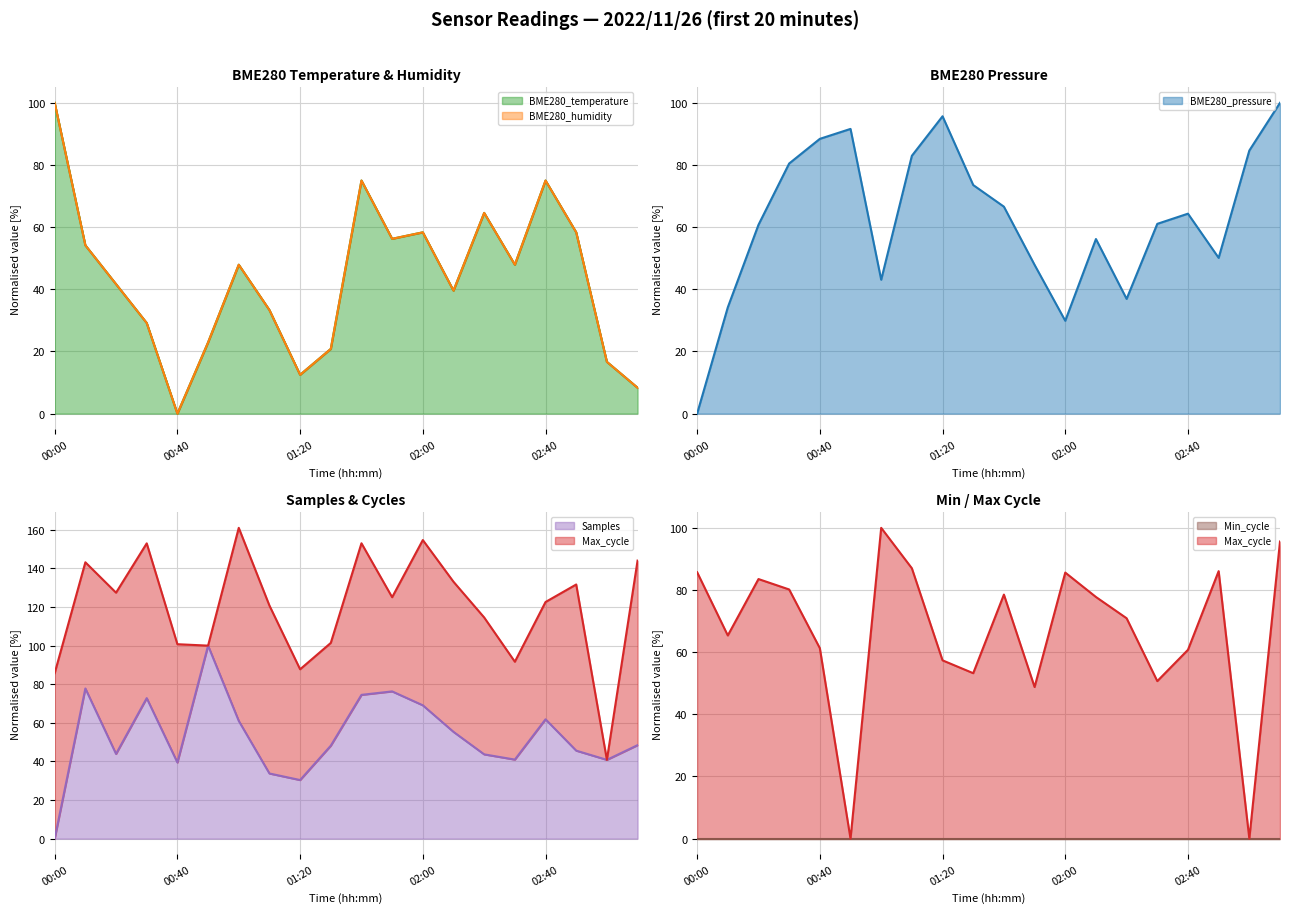

True or false: Samples_norm has more than 2 interior local peaks.

True